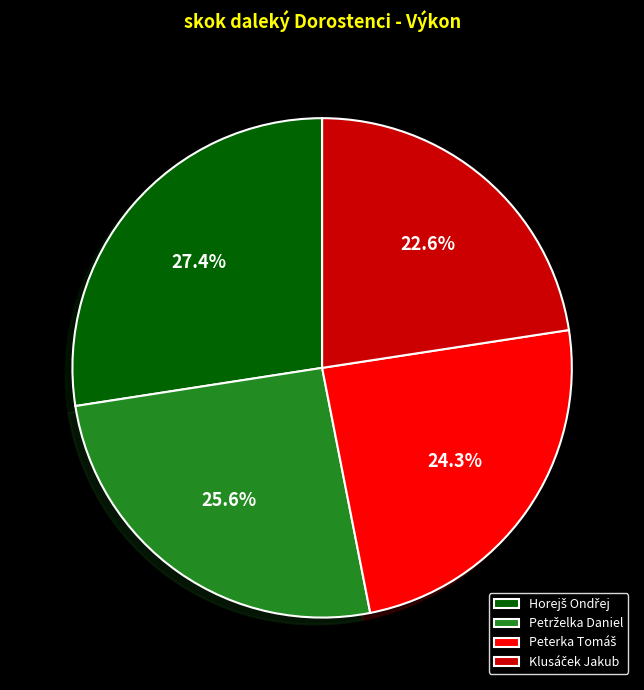

Is there a majority slice in this chart?

No